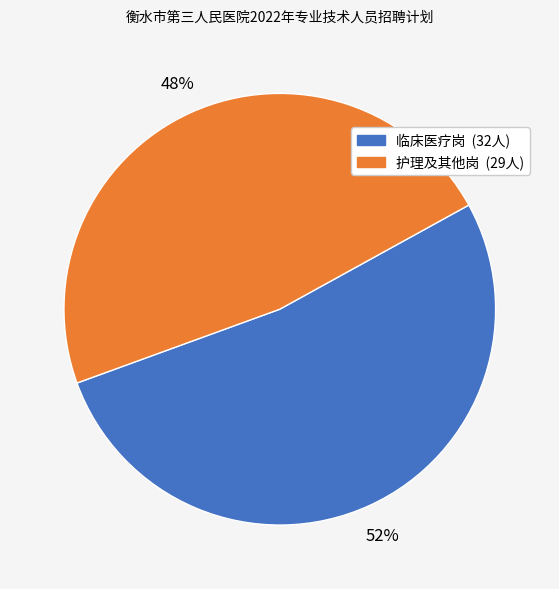

To the nearest percent, what is the average slice percentage?

50%